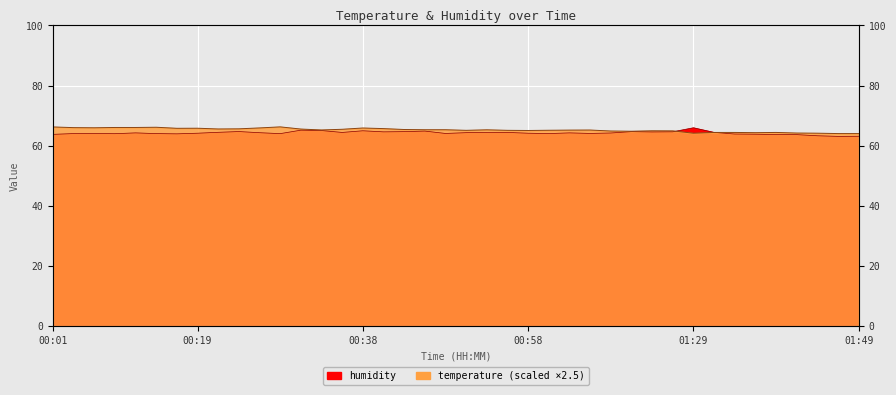

The value of humidity at 00:21 is 64.5. True or false?

True